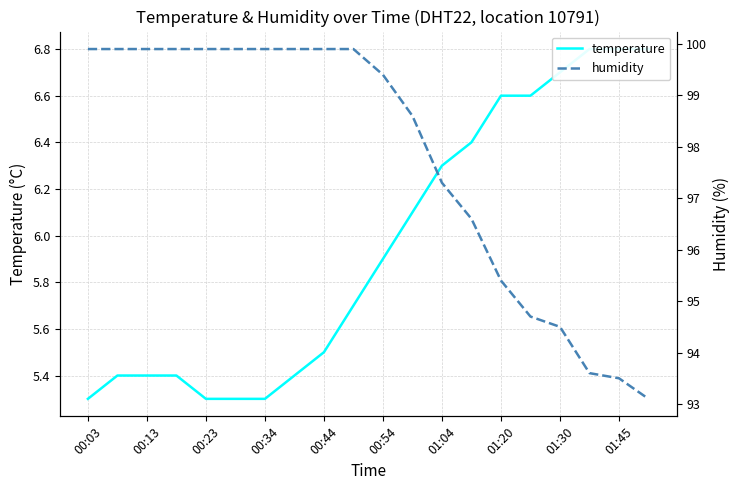

What is the value of the temperature point at the 13th from the left?

6.3